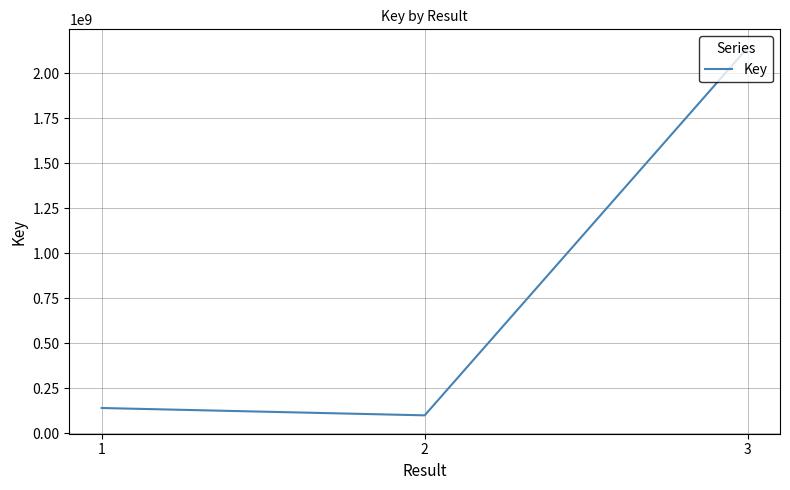

What is the maximum value shown in the chart?

2142131298